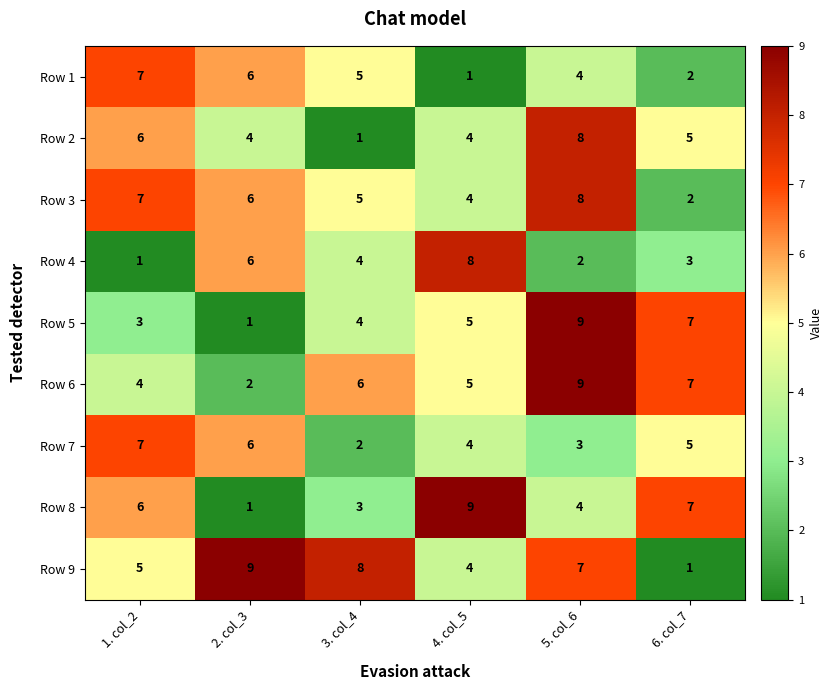

What is the maximum value for Row 1?

7